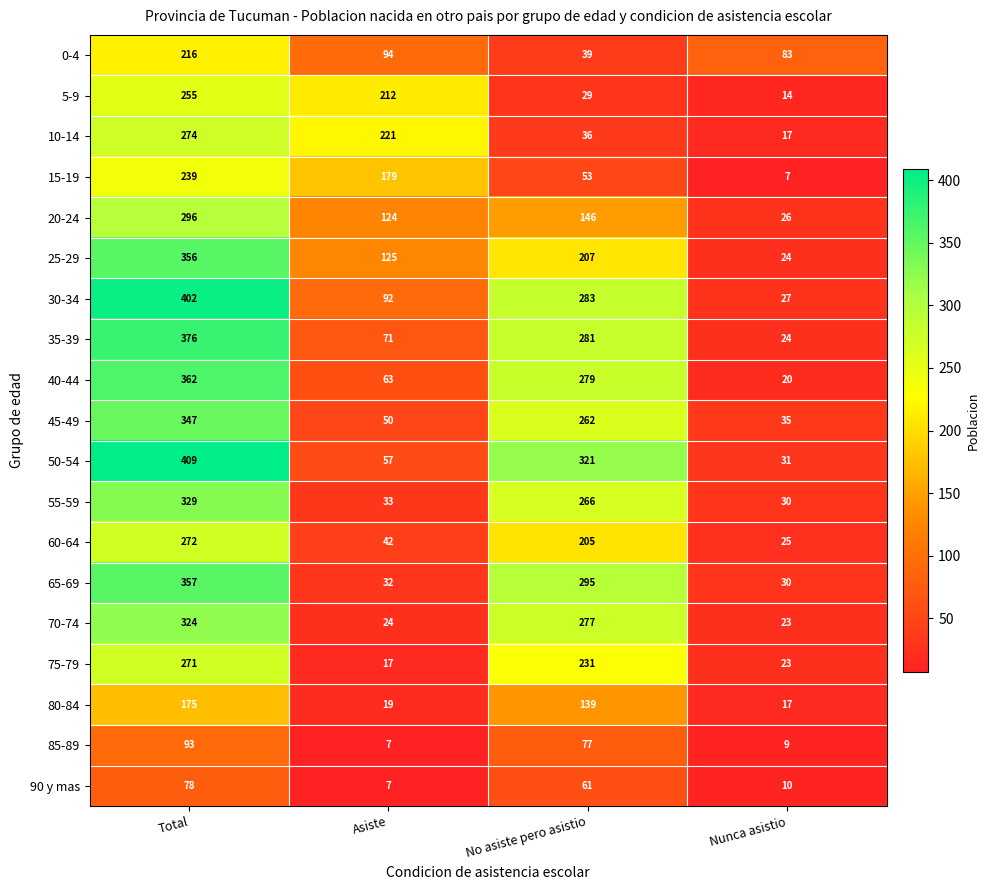

The value of 10-14 at No asiste pero asistio is 53. True or false?

False